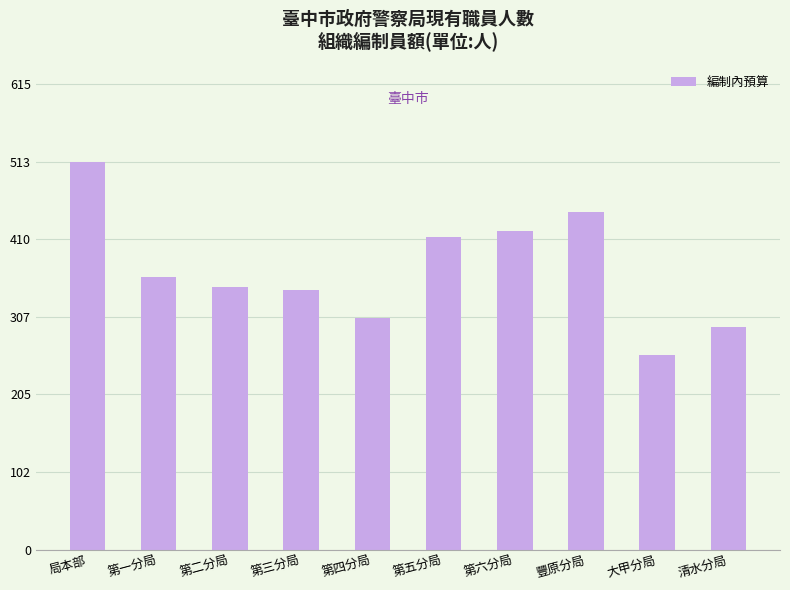

Is it true that the value at 大甲分局 is 257?

True